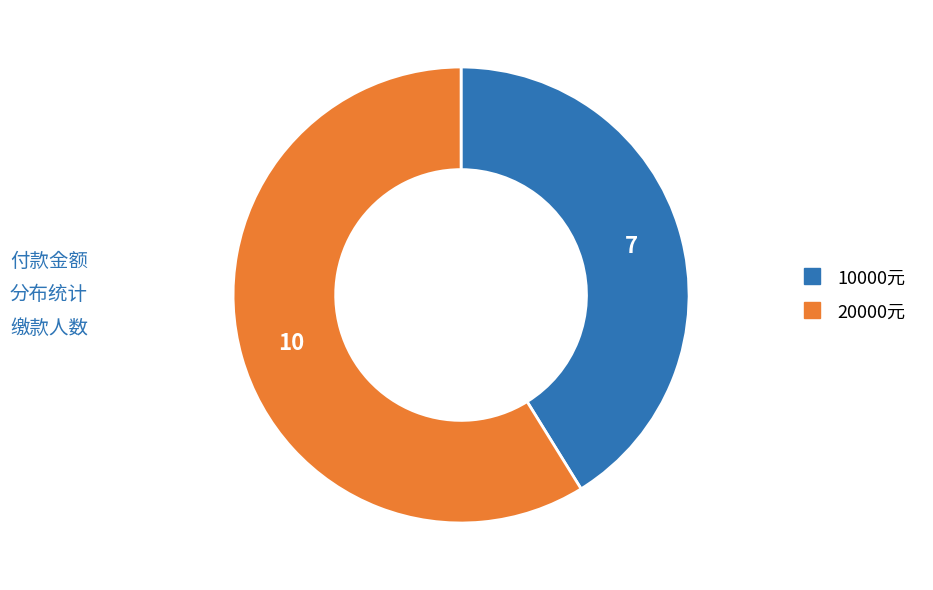

Is there a majority slice in this chart?

Yes